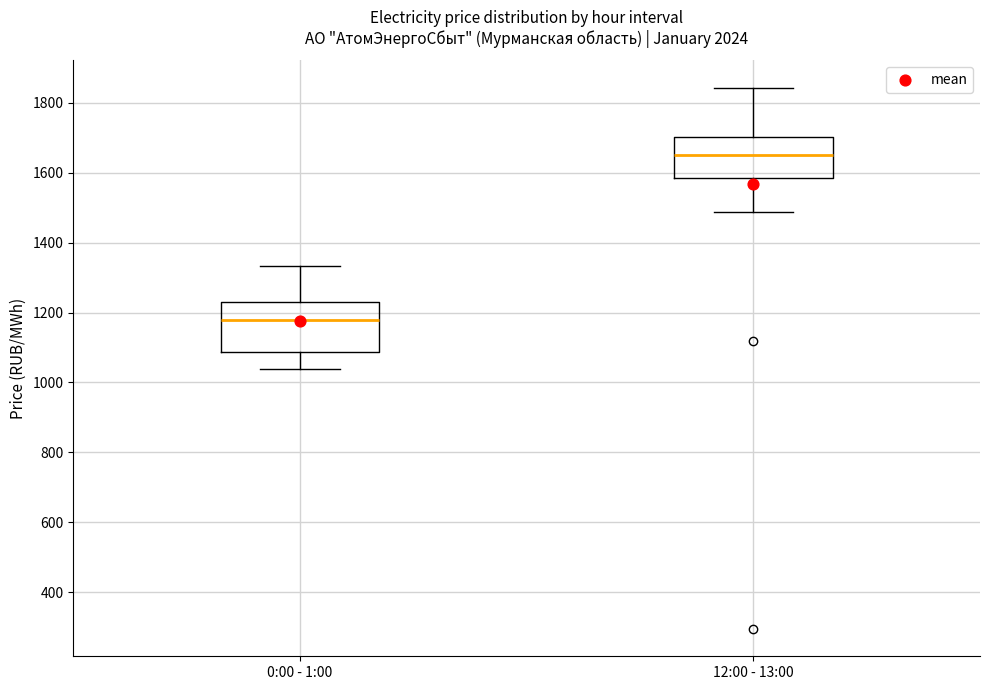

Reading left to right, transcribe this box plot: for each box, give where its median line is, the range the box spans, and where its two whiskers end, as read against the y-axis. The values are not printed on the chart, so give them approximately, as read against the axis.

0:00 - 1:00: median 1180, box 1080 to 1240, whiskers 1040 to 1340
12:00 - 13:00: median 1660, box 1580 to 1700, whiskers 1480 to 1840